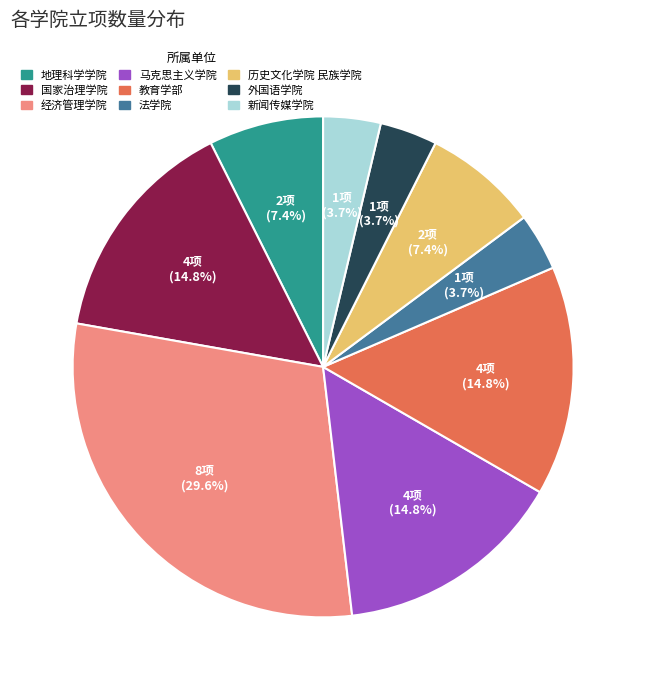

What is the ratio of the value at 法学院 to the value at 历史文化学院 民族学院?

0.5